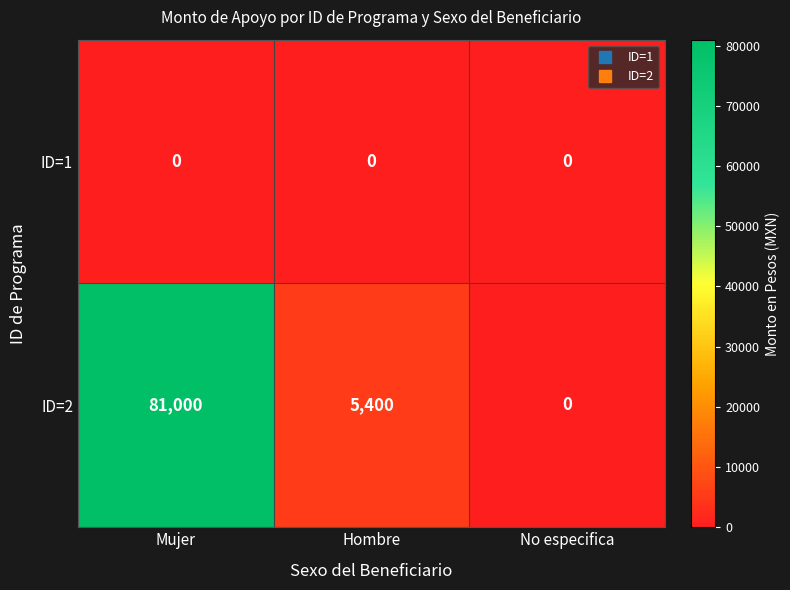

Reading left to right, list all the values displayed in this chart.

ID=1: Mujer=0	Hombre=0	No especifica=0
ID=2: Mujer=81000	Hombre=5400	No especifica=0